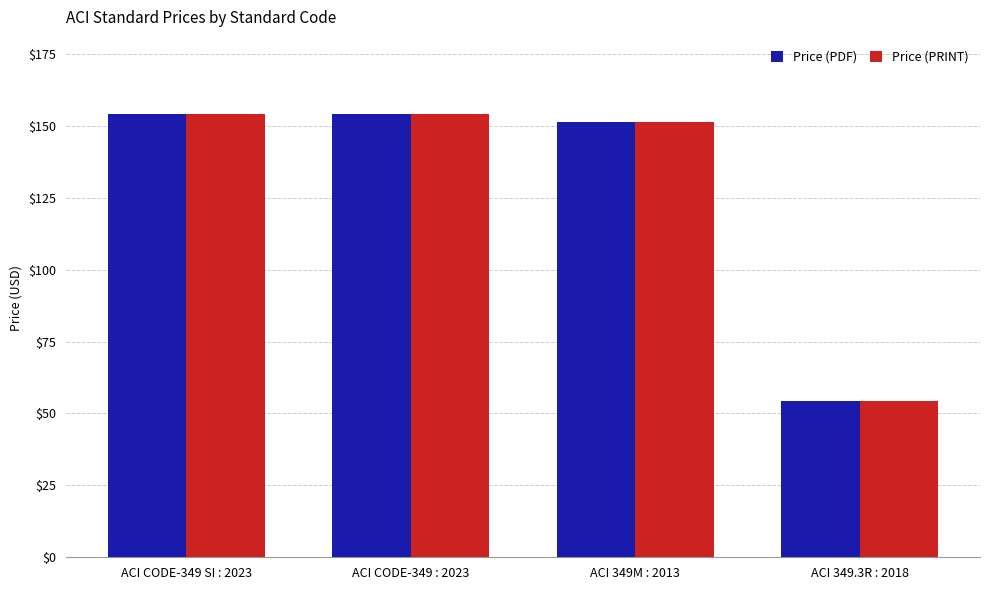

What is the minimum value shown in the chart?

54.5